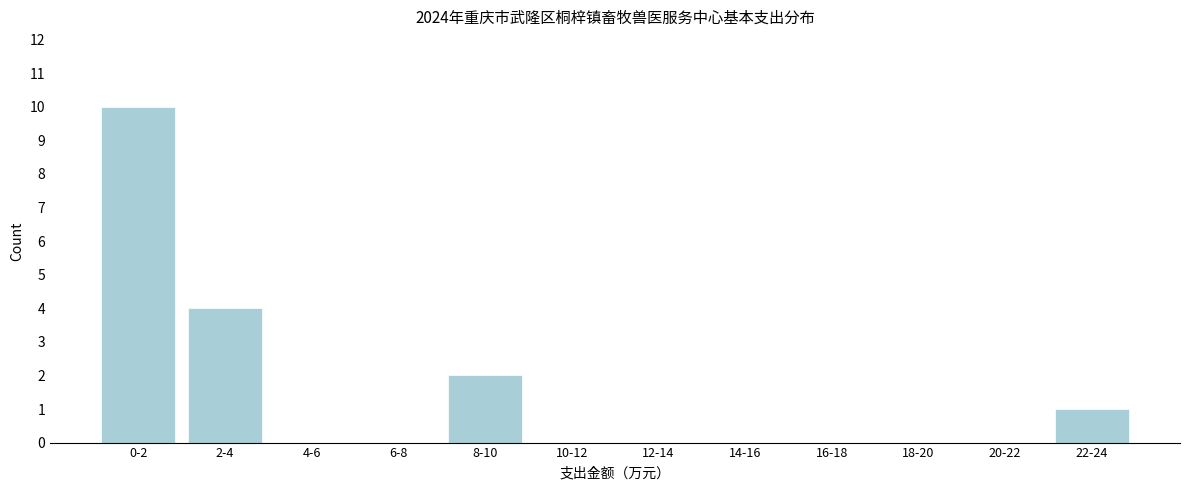

Reading left to right, list all the values displayed in this chart.

0-2=10	2-4=4	4-6=0	6-8=0	8-10=2	10-12=0	12-14=0	14-16=0	16-18=0	18-20=0	20-22=0	22-24=1